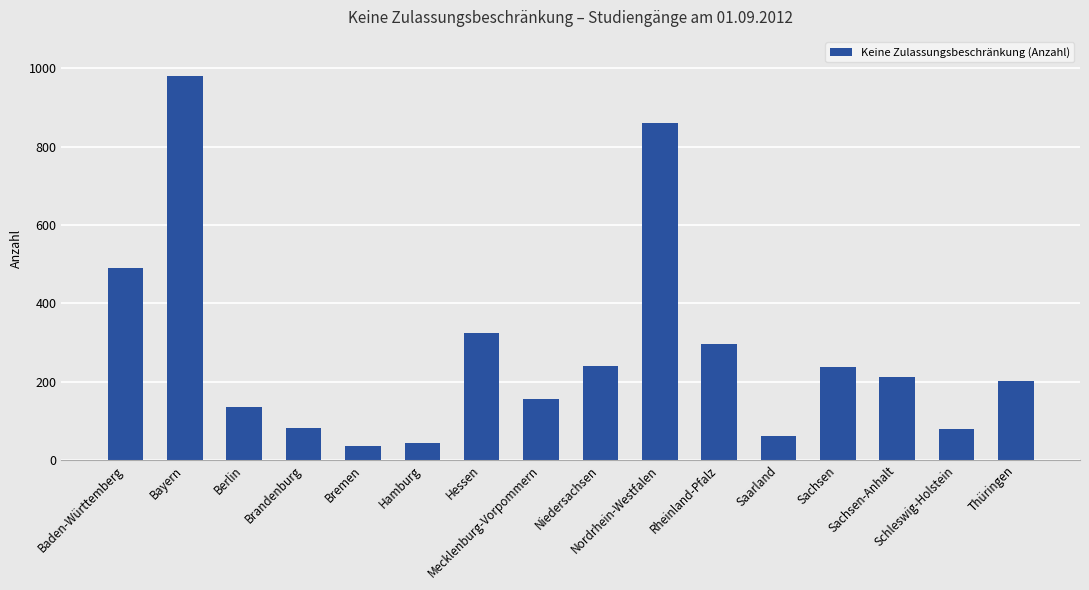

What is the value of the 16th bar from the left?

201